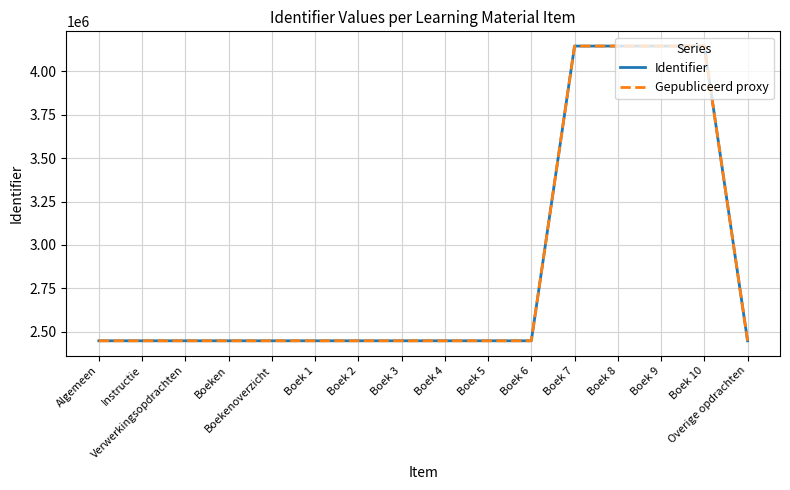

Is this an area chart (filled region under the line)?

No